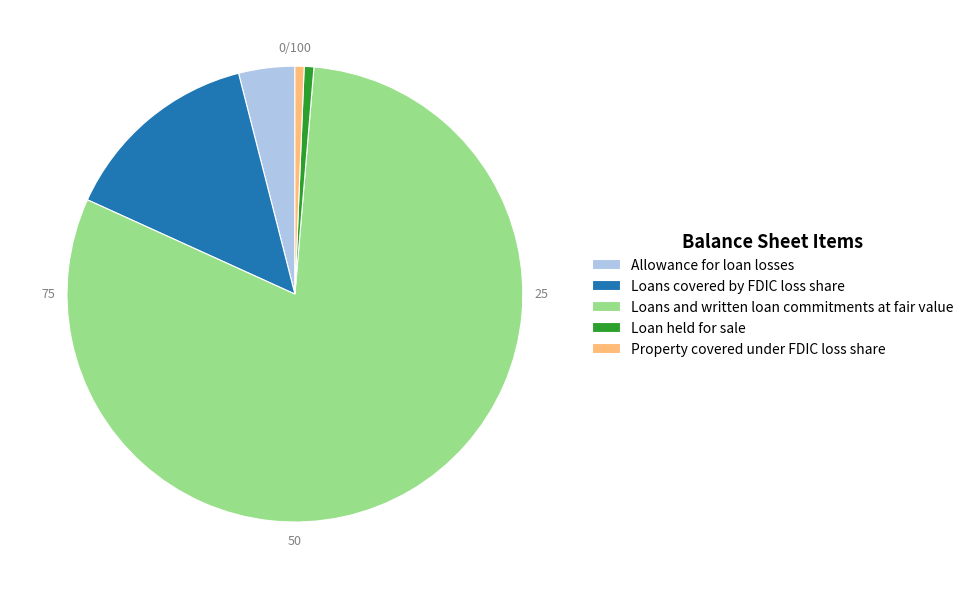

Is it true that Loans covered by FDIC loss share is 14% of the pie?

True